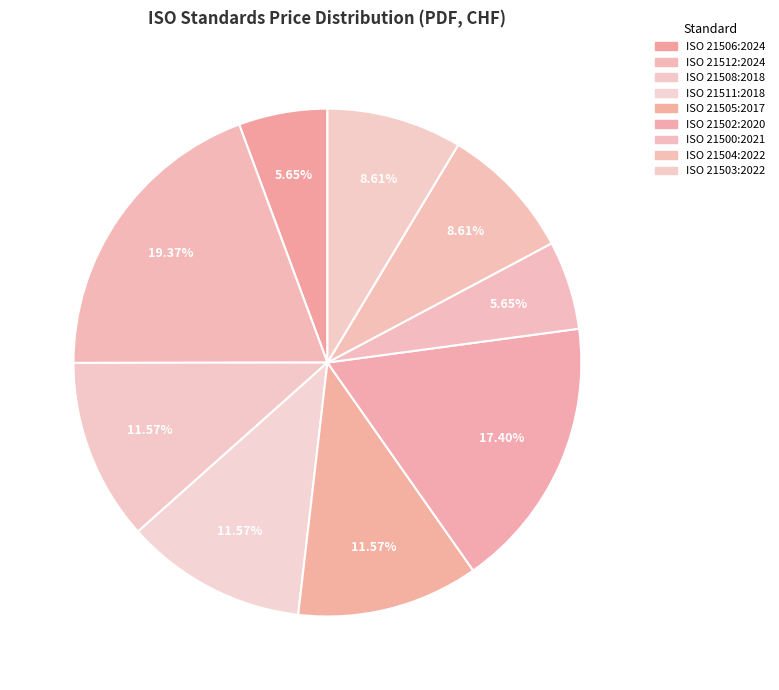

Count the number of slices in the pie.

9